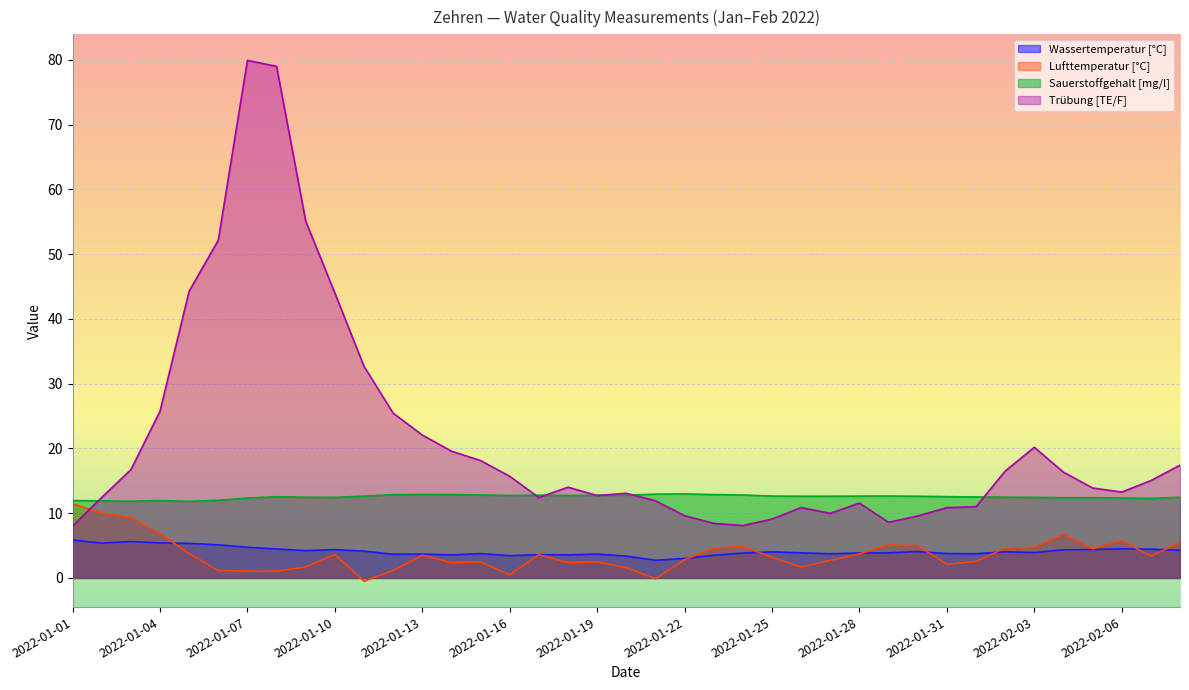

Where does the Wassertemperatur [°C] series first go above 3?

2022-01-01